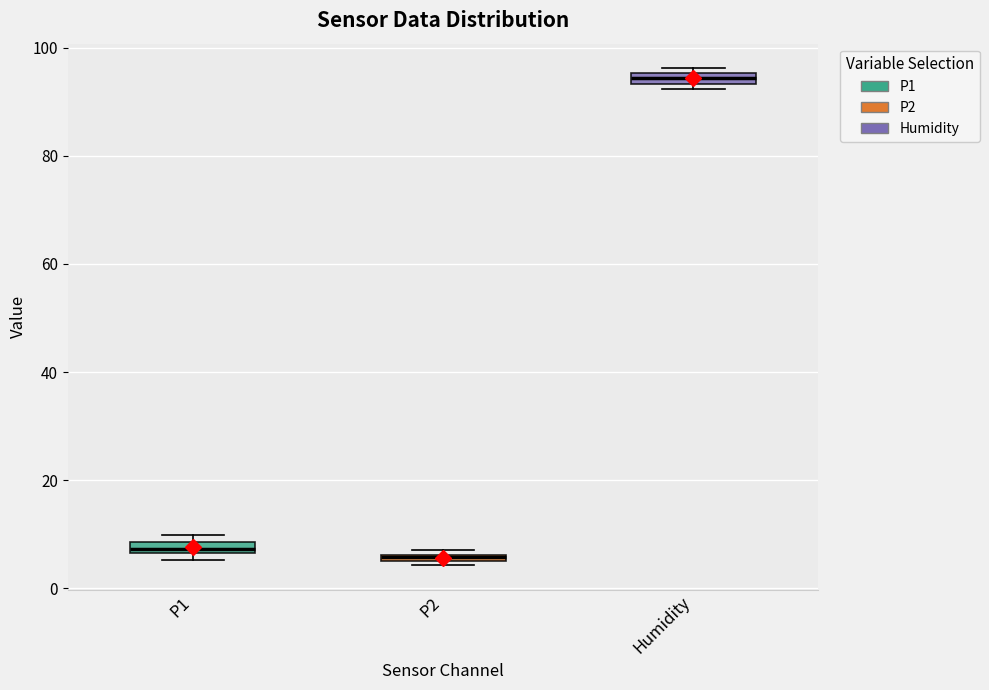

Where is the lower edge of the box for P2 on the y-axis? The values are not printed on the chart, so give them approximately, as read against the axis.

4